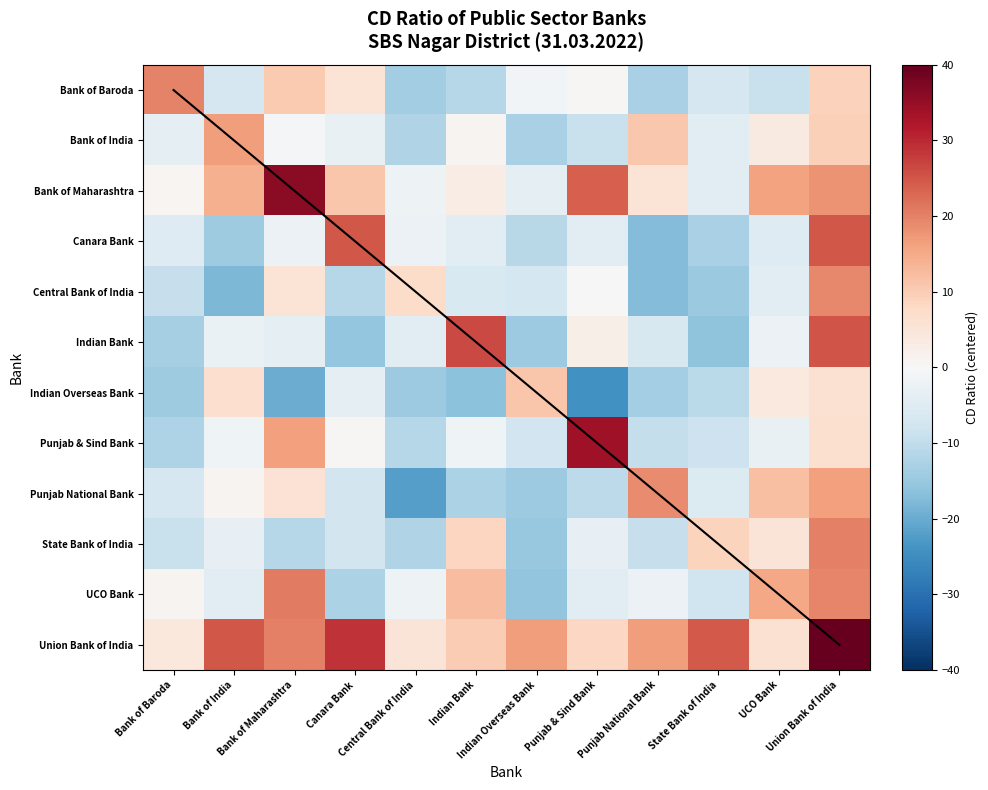

Which series has the largest range (max minus min)?

Union Bank of India